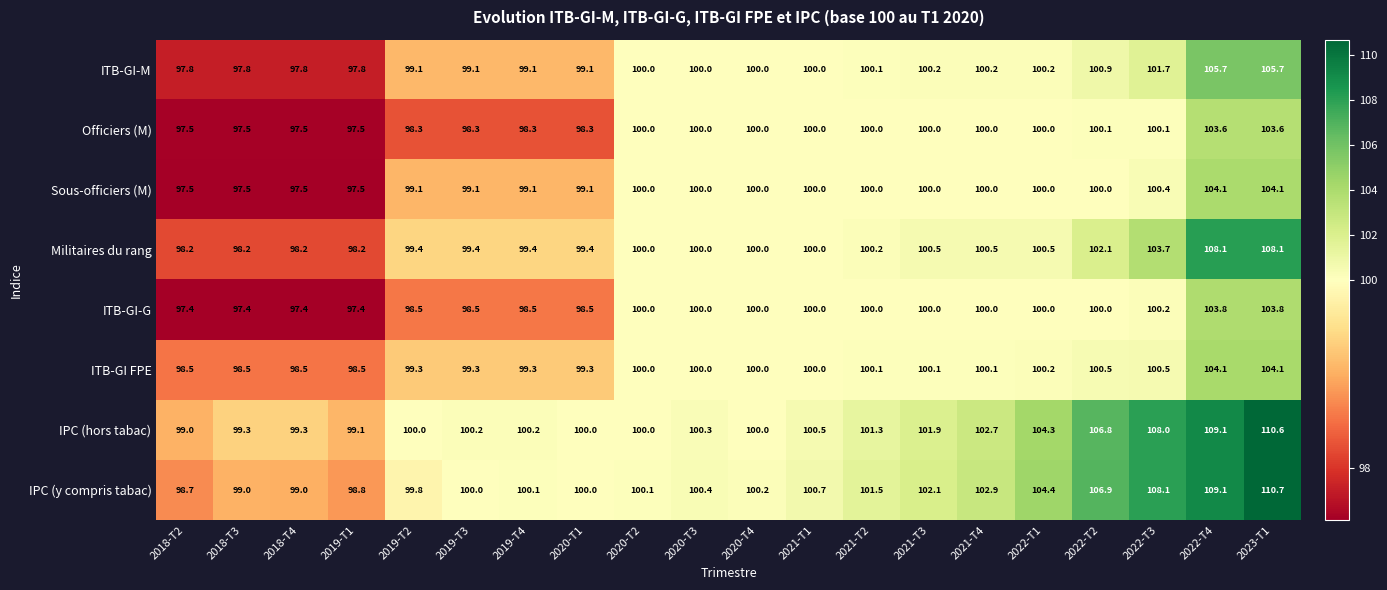

What is the maximum value for IPC (y compris tabac)?

110.7